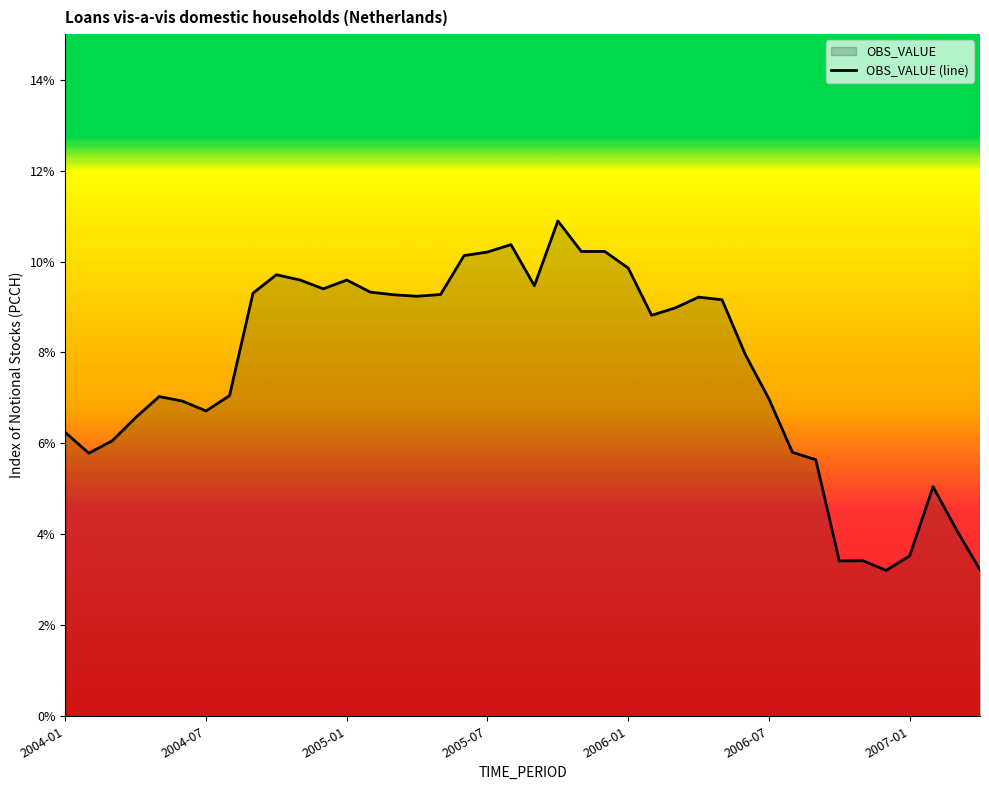

What is the difference between the second highest and minimum values?

7.2